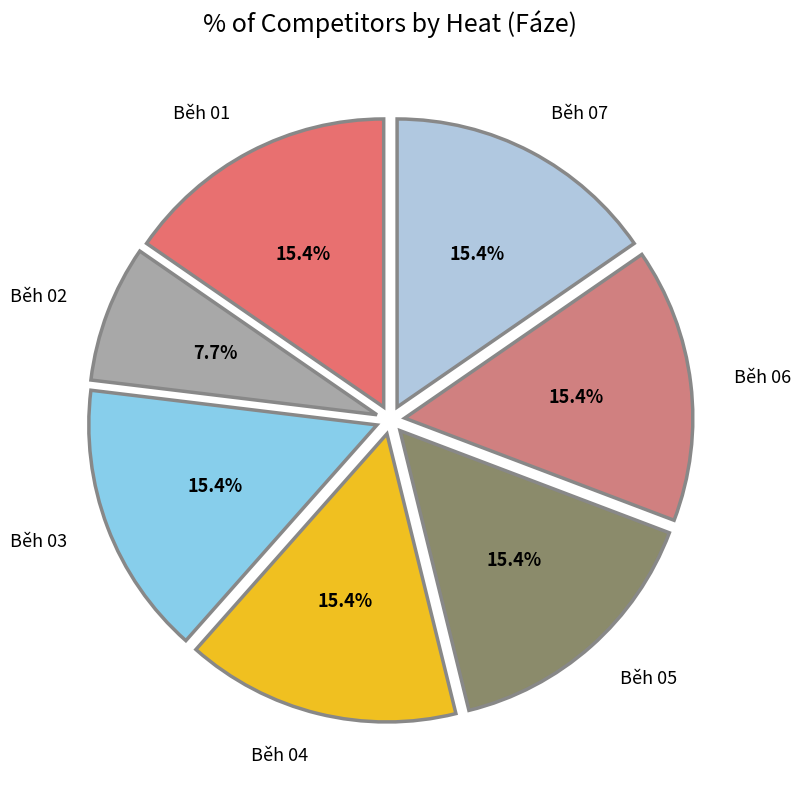

What is the ratio of the value at Běh 07 to the value at Běh 06?

1.0